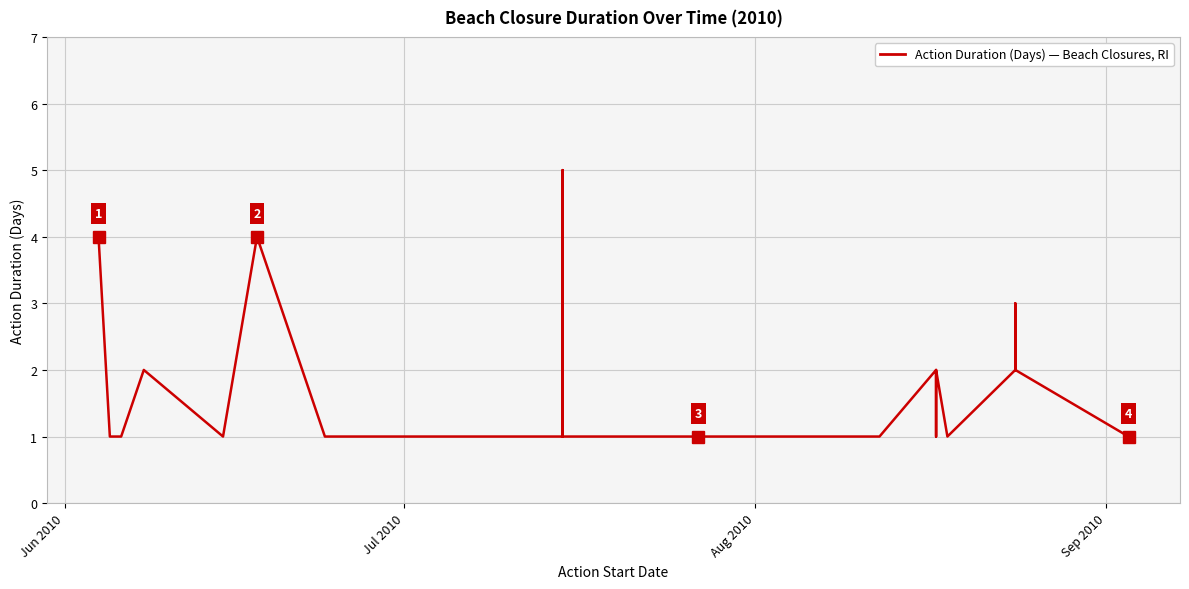

True or false: the data has more than 1 interior local peaks.

True